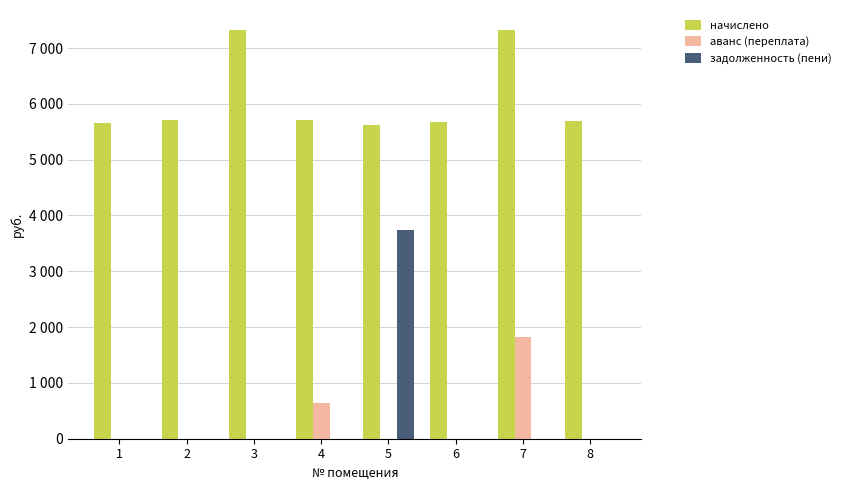

Which series has the largest range (max minus min)?

задолженность (пени)